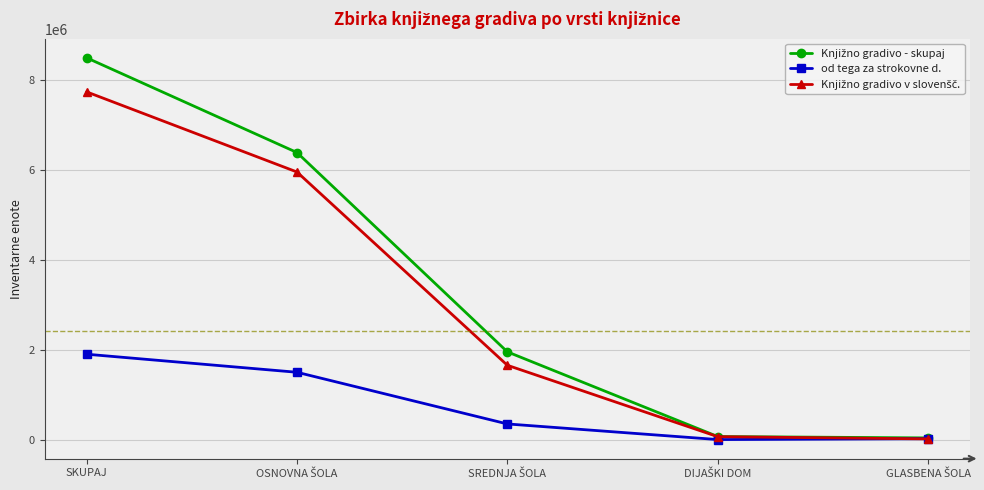

Which label corresponds to the largest value in the chart?

SKUPAJ